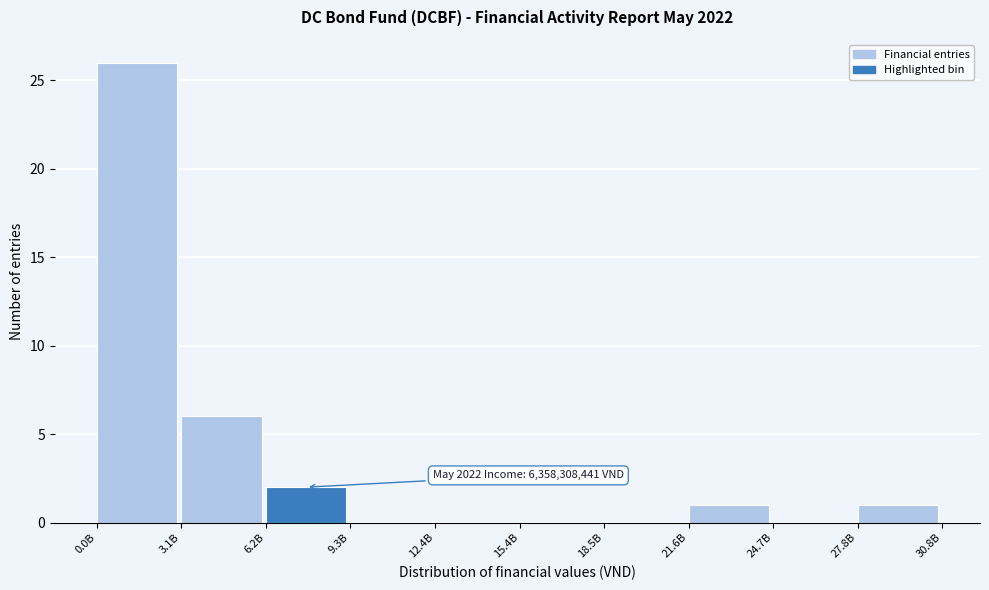

Reading right to left, list all the values displayed in this chart.

27.8B=1	24.7B=0	21.6B=1	18.5B=0	15.4B=0	12.4B=0	9.3B=0	6.2B=2	3.1B=6	0.0B=26